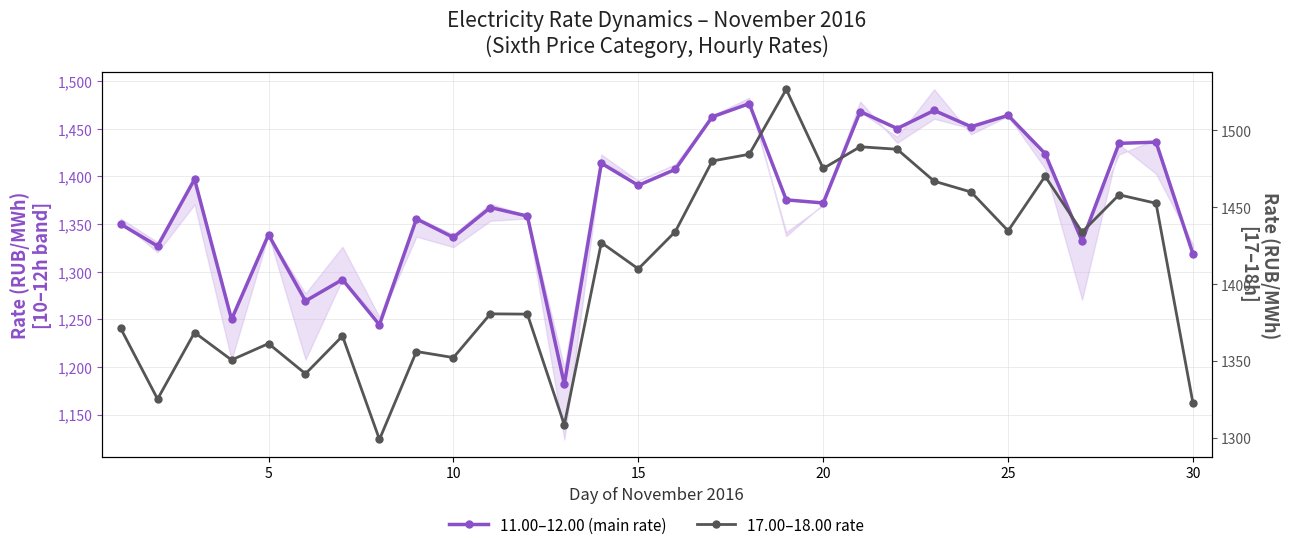

How many values in the 11.00–12.00 (main rate) series are below 1375?

15